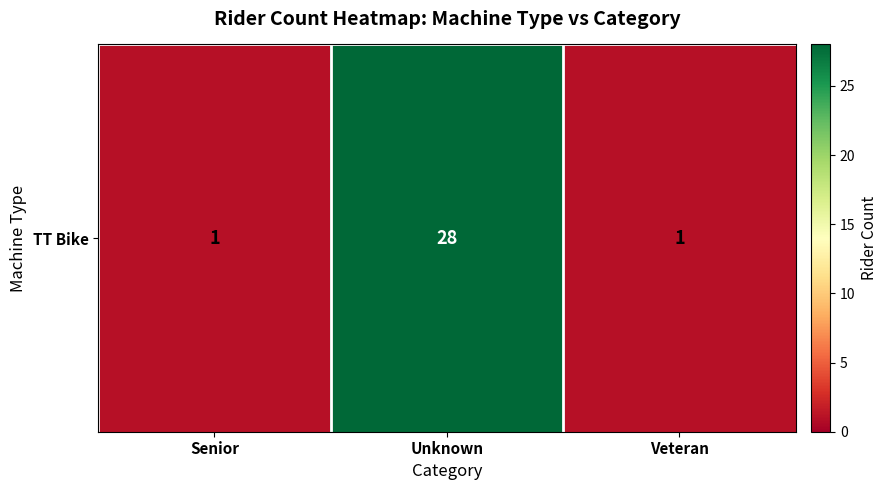

Reading right to left, what are all the values shown in this chart?

Veteran=1	Unknown=28	Senior=1